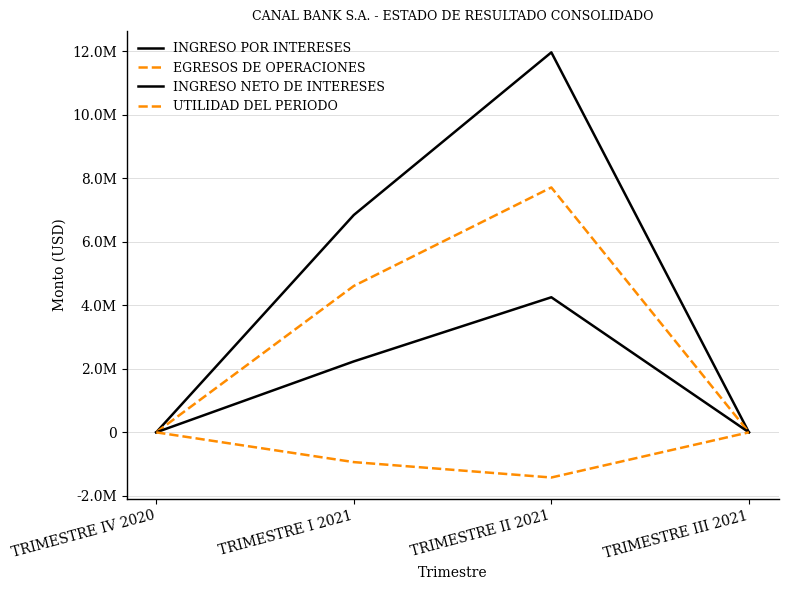

Does the chart have visible grid lines?

Yes